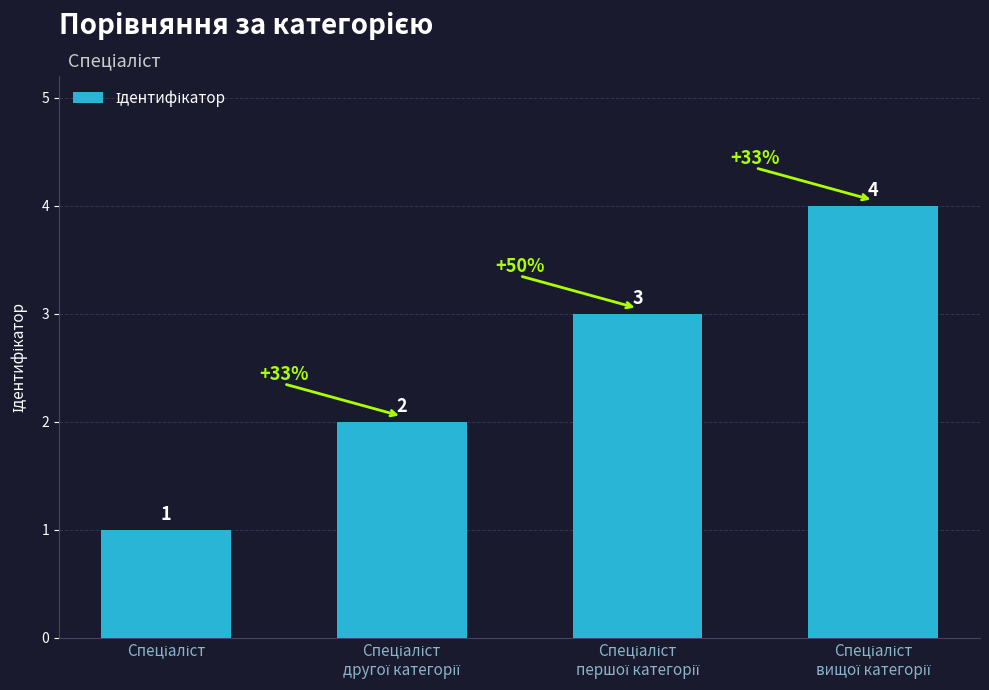

How many distinct data groups are displayed?

1